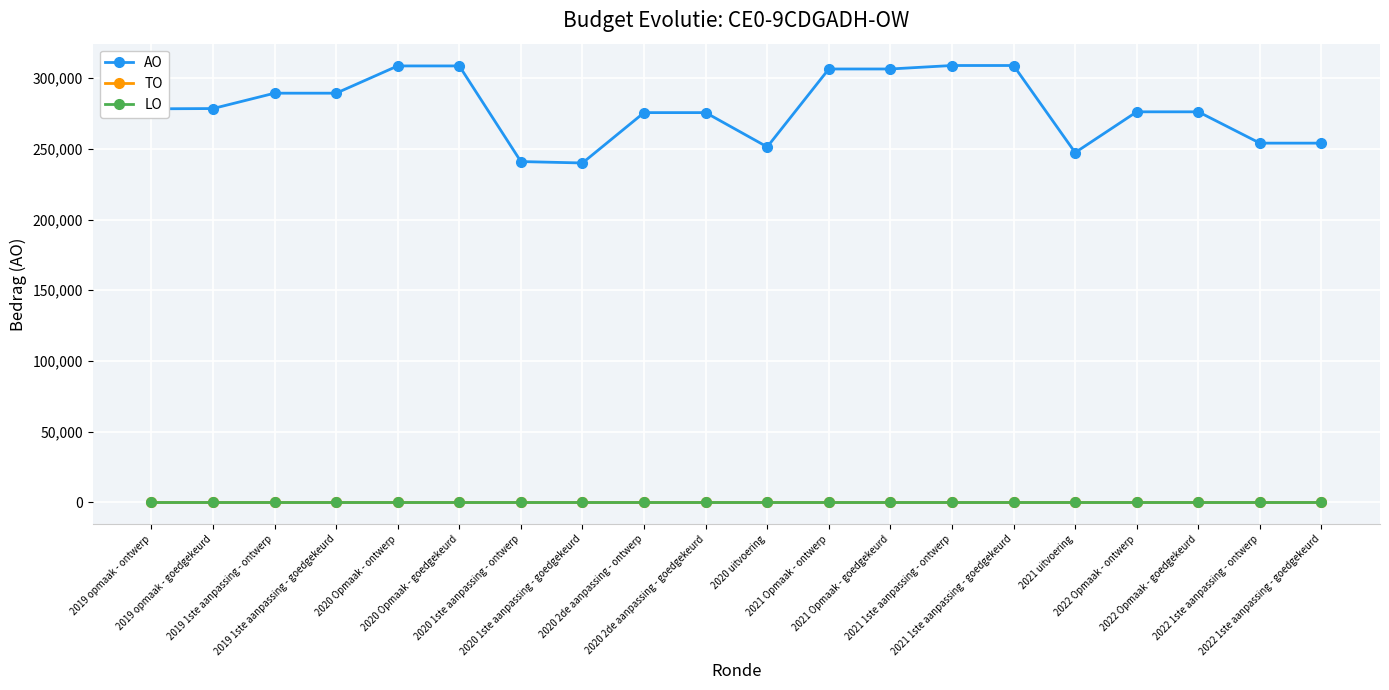

At which label is AO closest to 274474?

2020 2de aanpassing - ontwerp